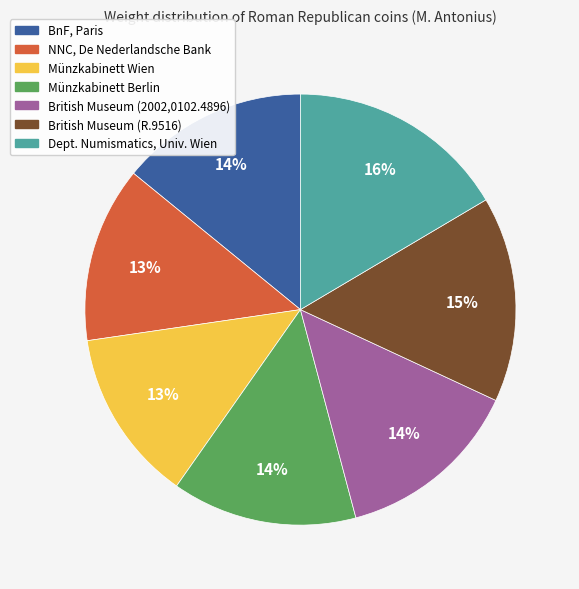

How many slices are in this pie chart?

7